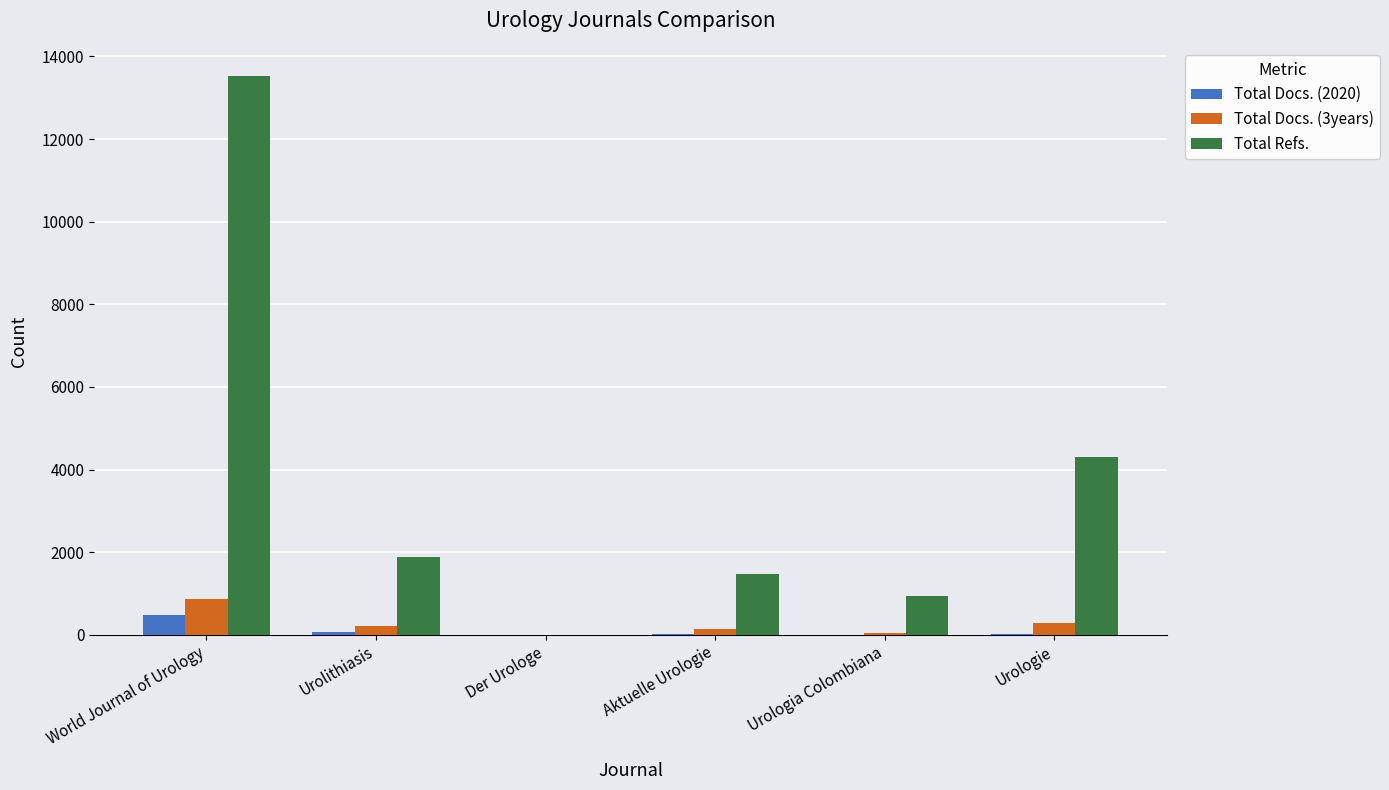

True or false: Total Docs. (3years) has a value of 875 at World Journal of Urology.

True